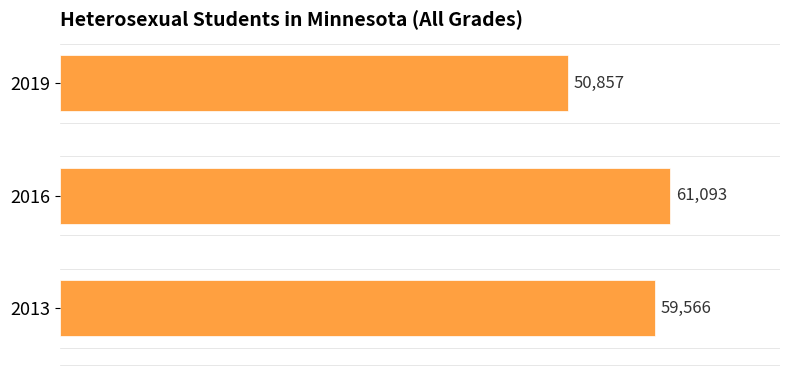

How many categories are shown in the chart?

3